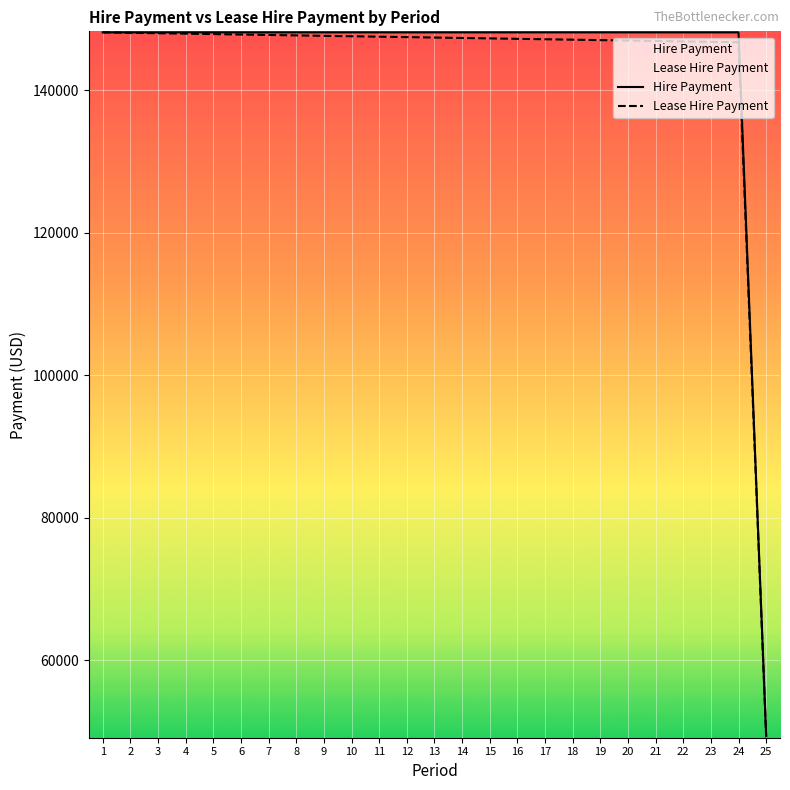

What is the value of the Lease Hire Payment point at the 11th from the left?

147520.9